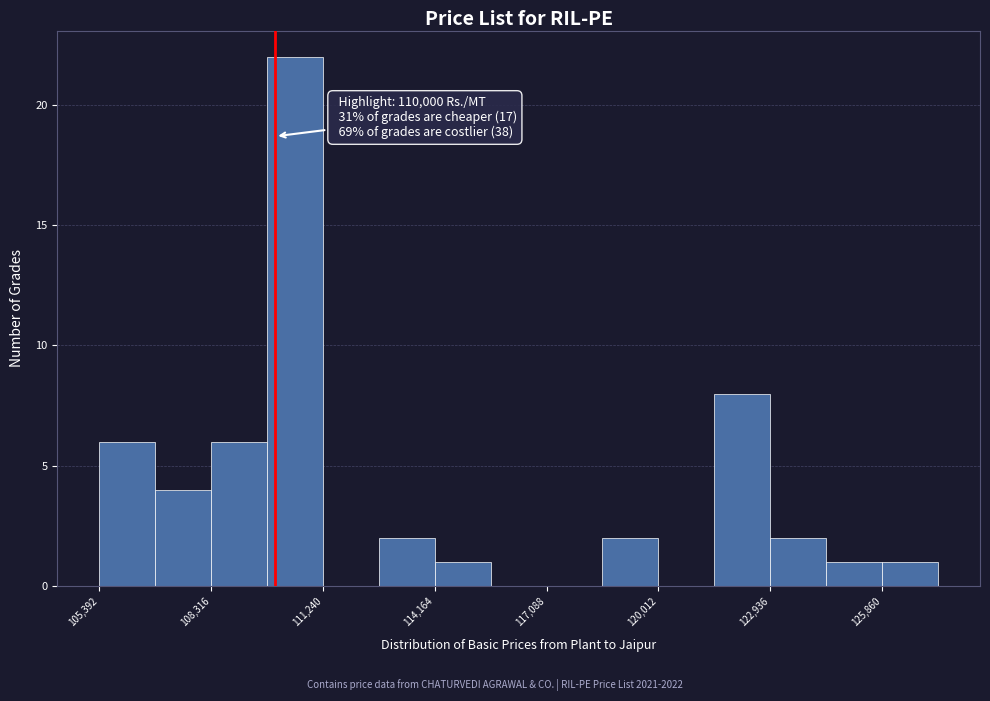

Read against the x-axis, roughly where is the centre of the tallest bar?

110500